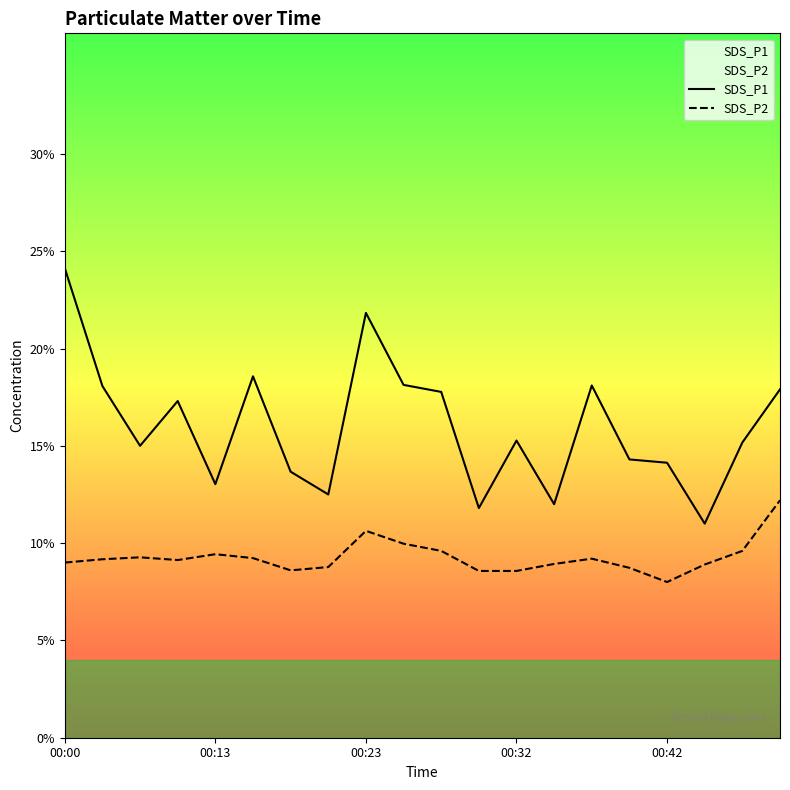

Count the number of categories in the chart.

20